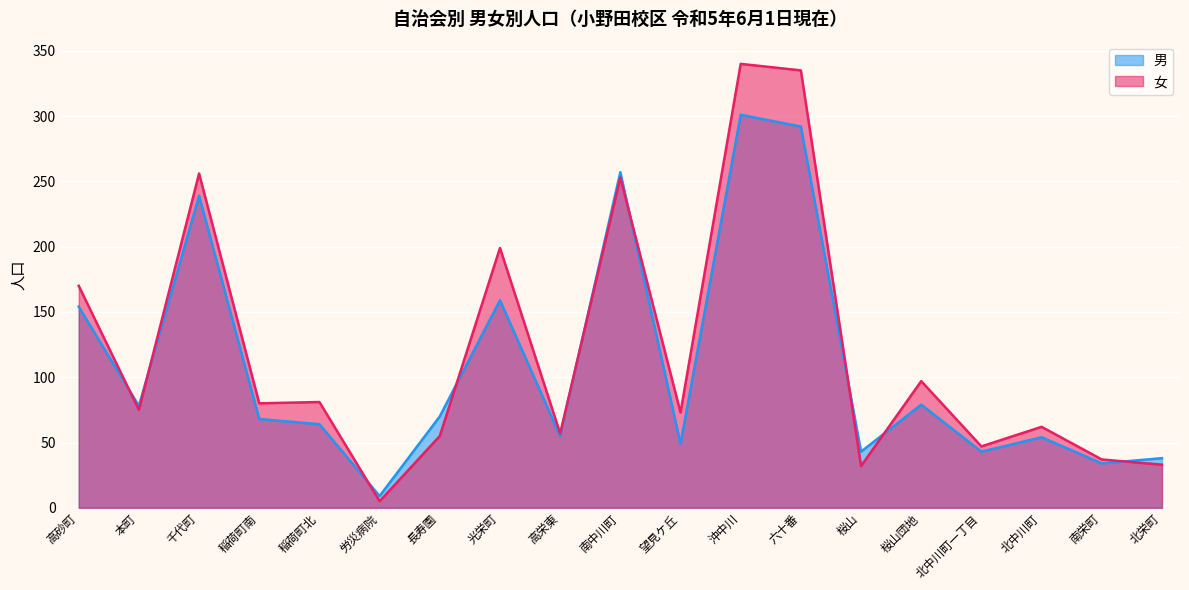

Which series has the widest spread of values?

女